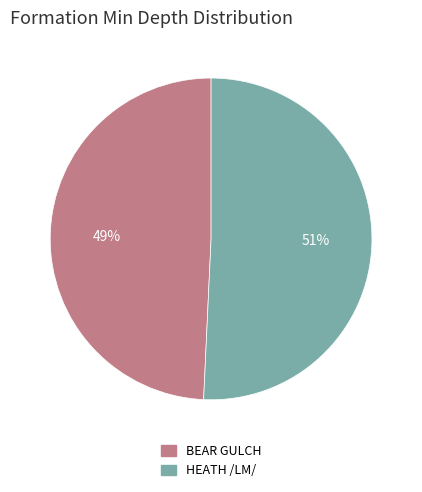

What is the ratio of the value at HEATH /LM/ to the value at BEAR GULCH?

1.0